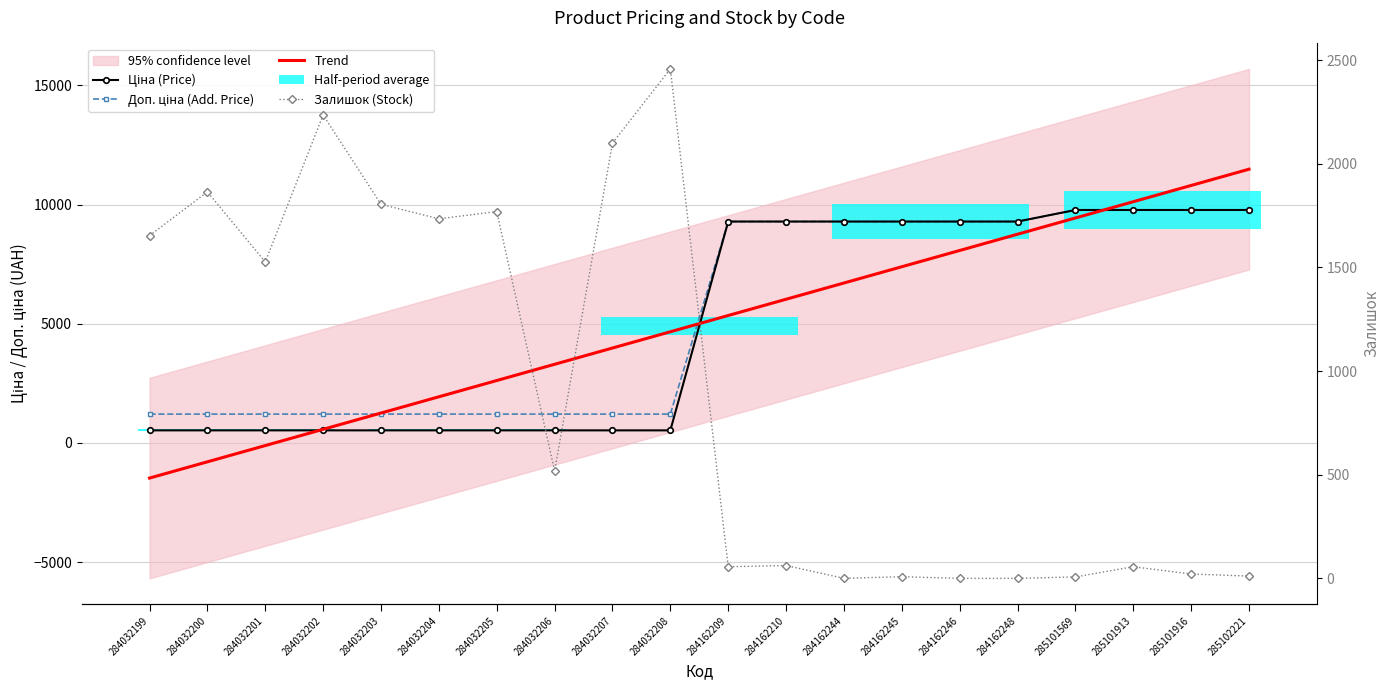

Which series ends up on top after the final intersection of Ціна (Price) and Залишок (Stock)?

Ціна (Price)